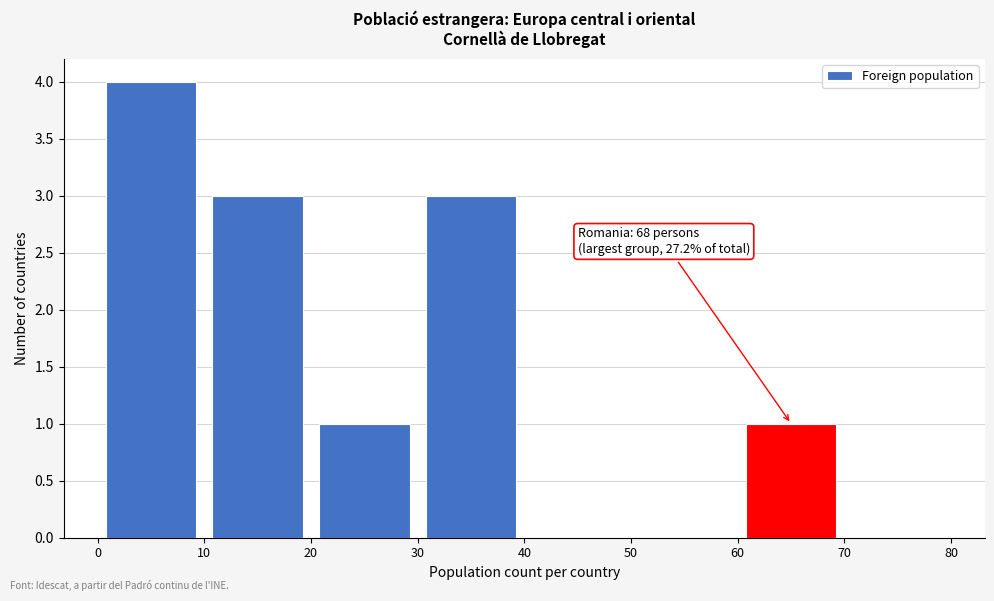

Over which range of the x-axis is the bar tallest?

0 to 10